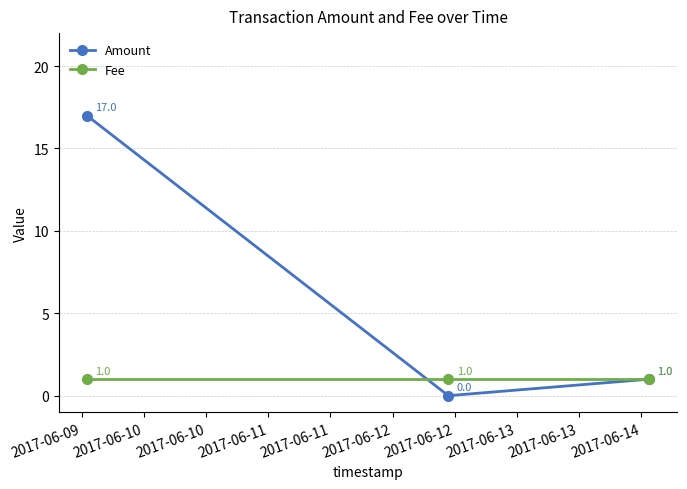

Which series has the largest total across all categories?

Amount